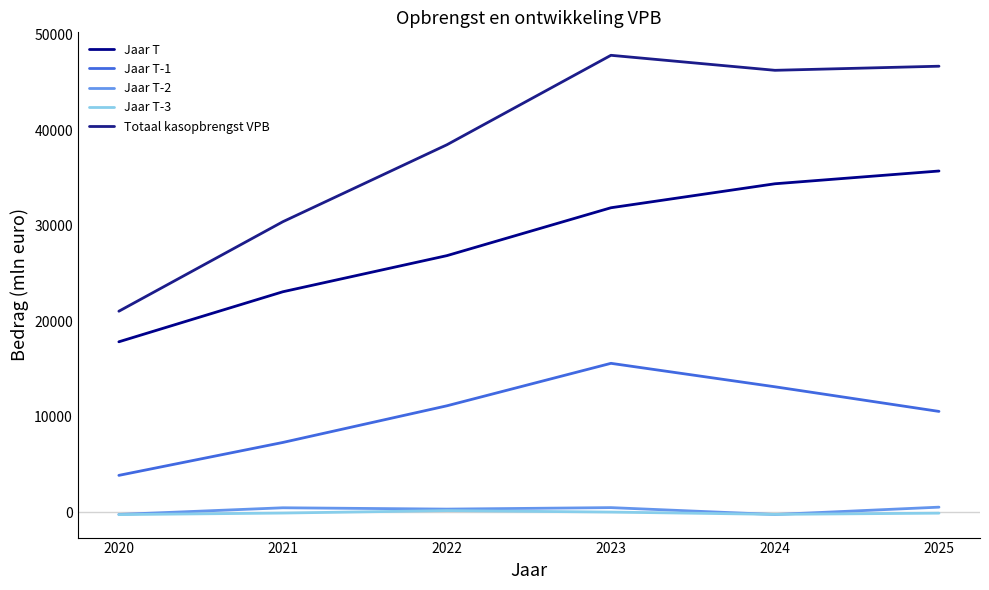

Between 2023 and 2025, which series saw the biggest shift?

Jaar T-1